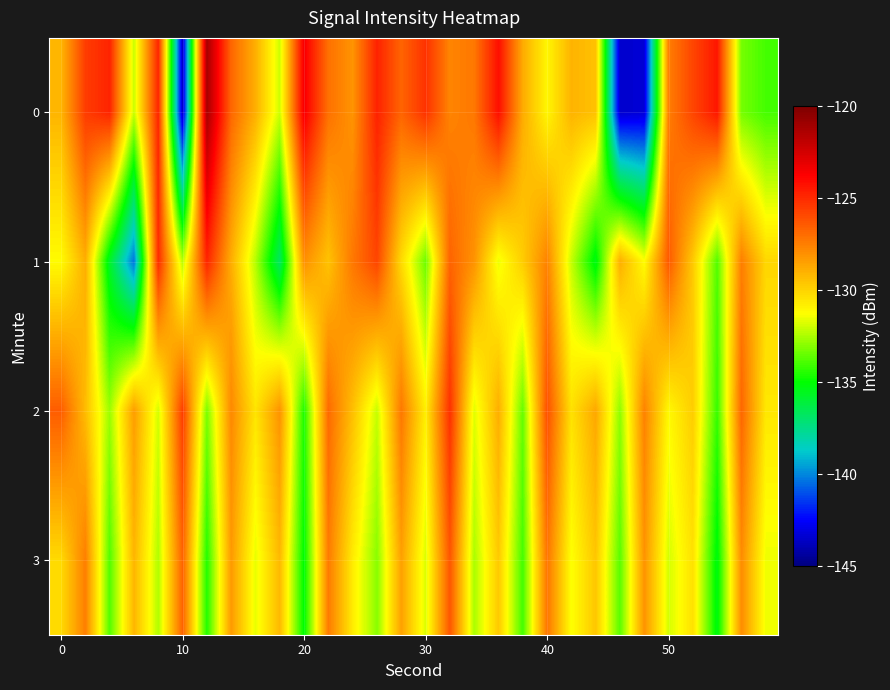

Count the number of categories in the chart.

30